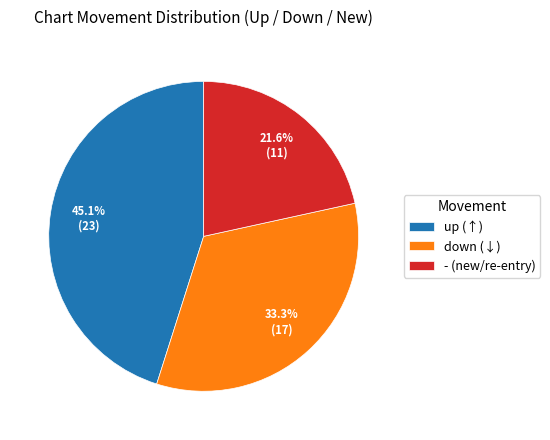

Is there any slice that represents more than half of the pie?

No